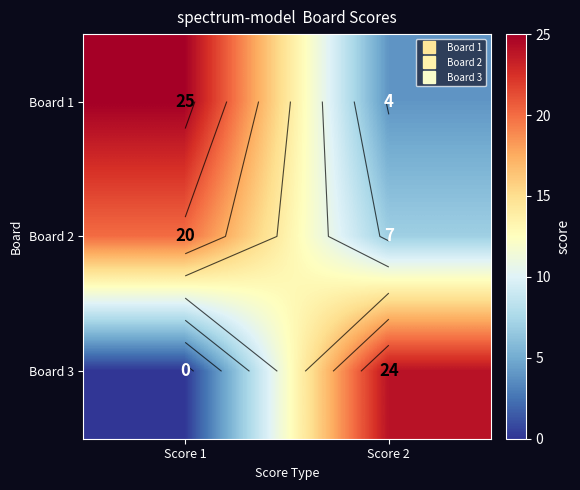

What is the maximum value for Board 3?

24